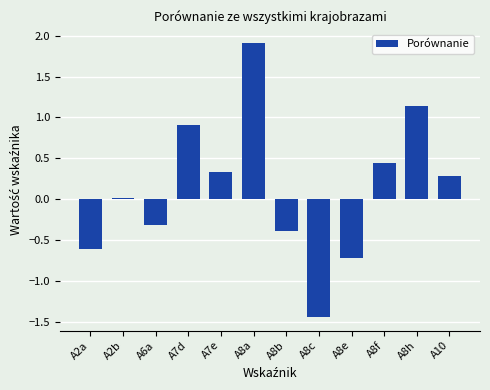

What is the value of the 9th bar from the left?

-0.7